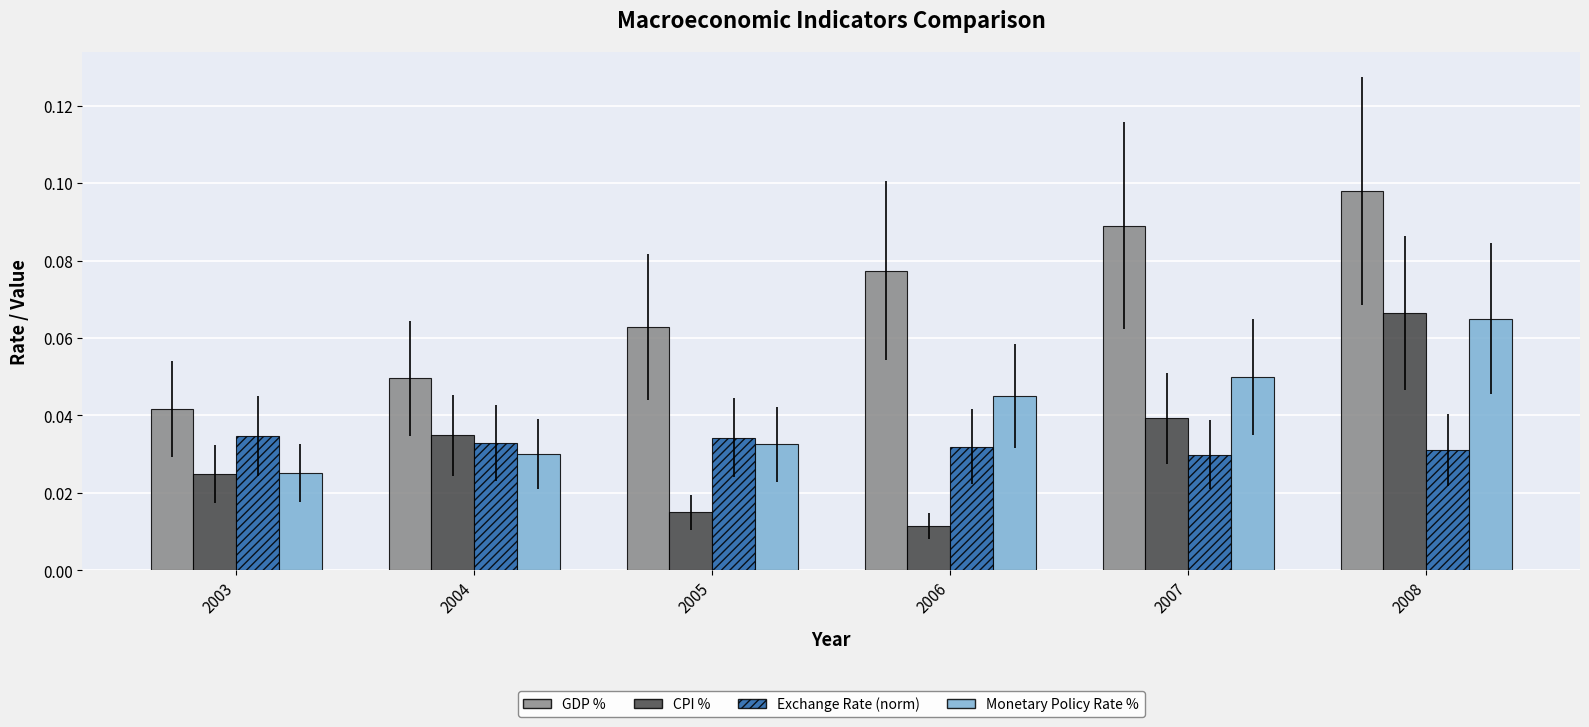

Between 2005 and 2006, which series saw the biggest shift?

GDP %